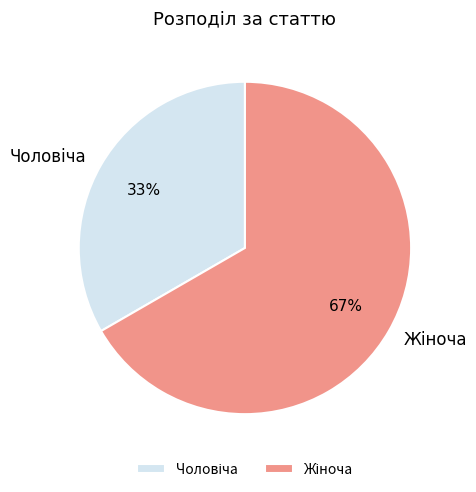

How many segments does this pie chart have?

2